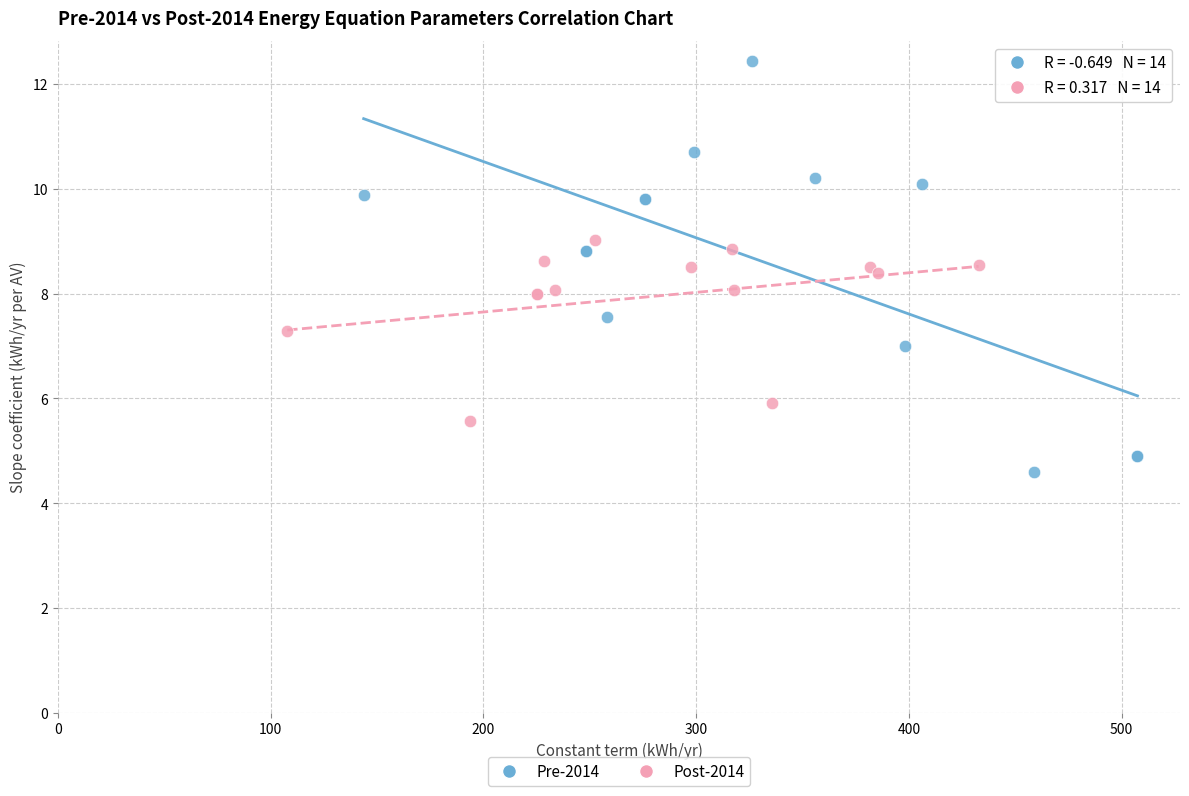

Which series reaches the maximum Y coordinate?

Pre-2014